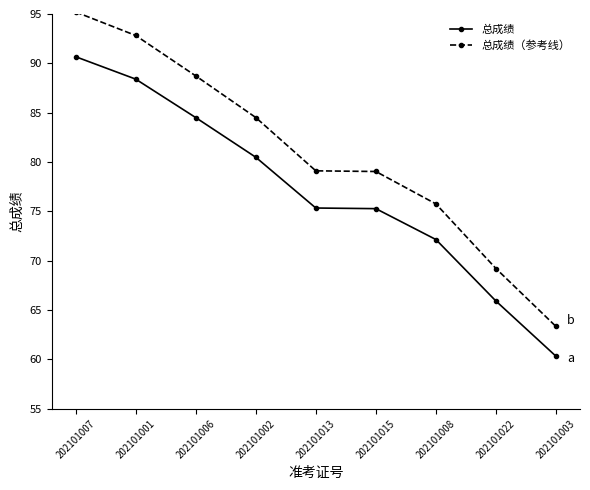

What is the difference between the maximum and minimum values in the 总成绩 series?

30.3